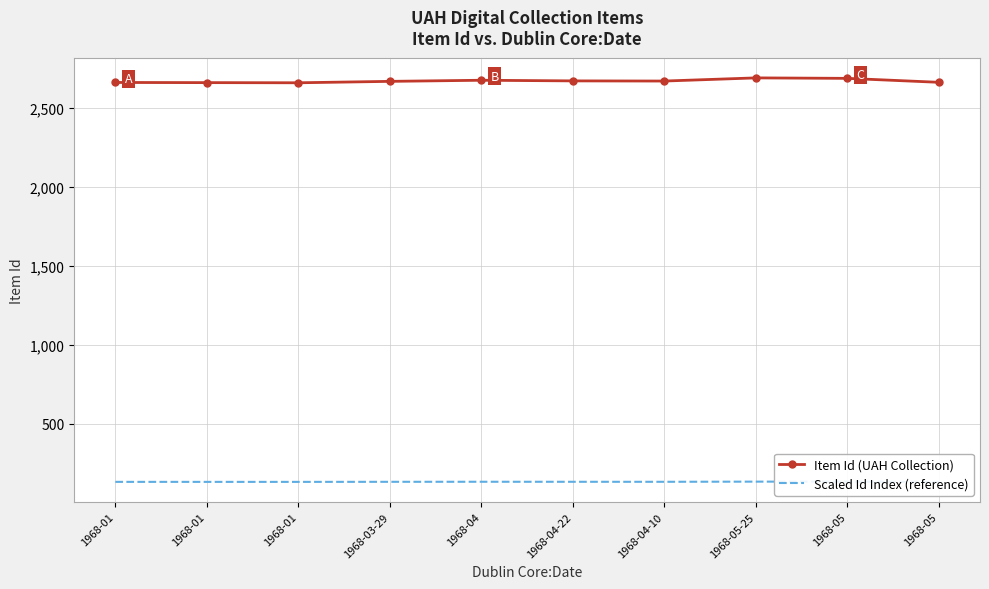

What are all the series names shown in the legend?

Item Id (UAH Collection), Scaled Id Index (reference)